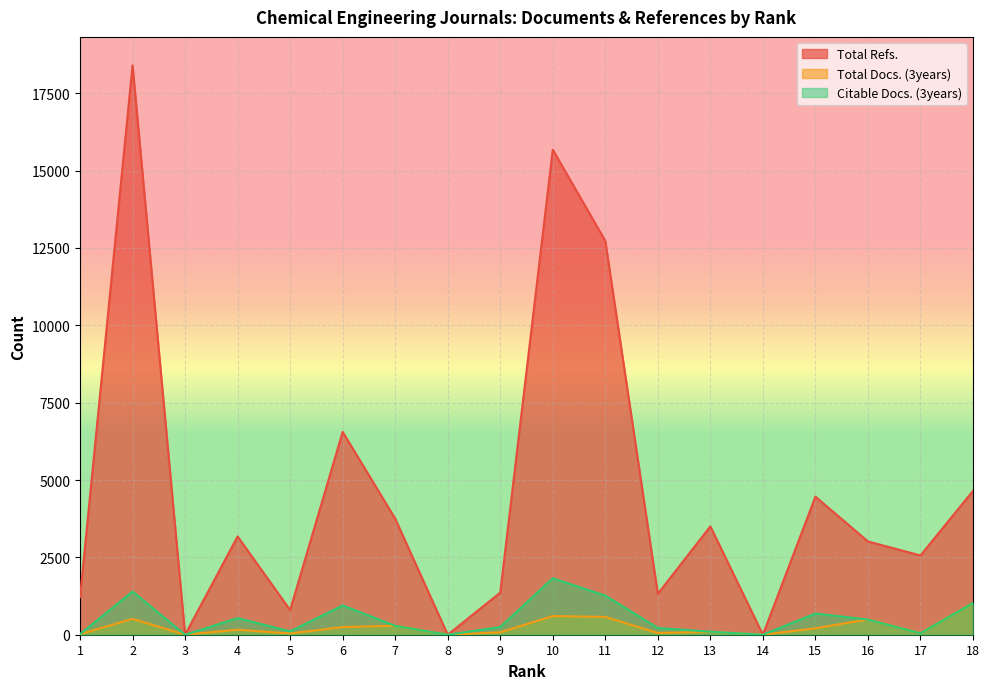

What are all the series names shown in the legend?

Total Refs., Total Docs. (3years), Citable Docs. (3years)